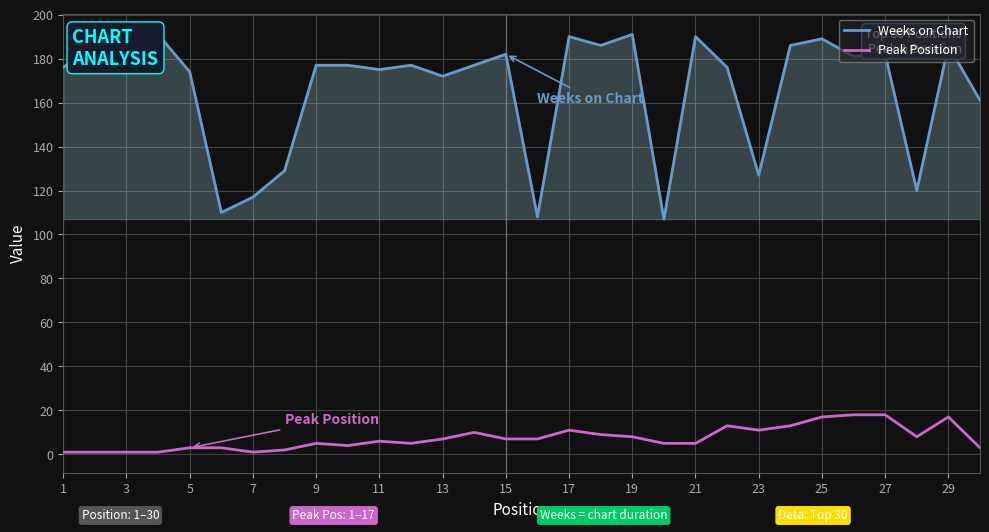

The value of Peak Position at 27 is 10. True or false?

False